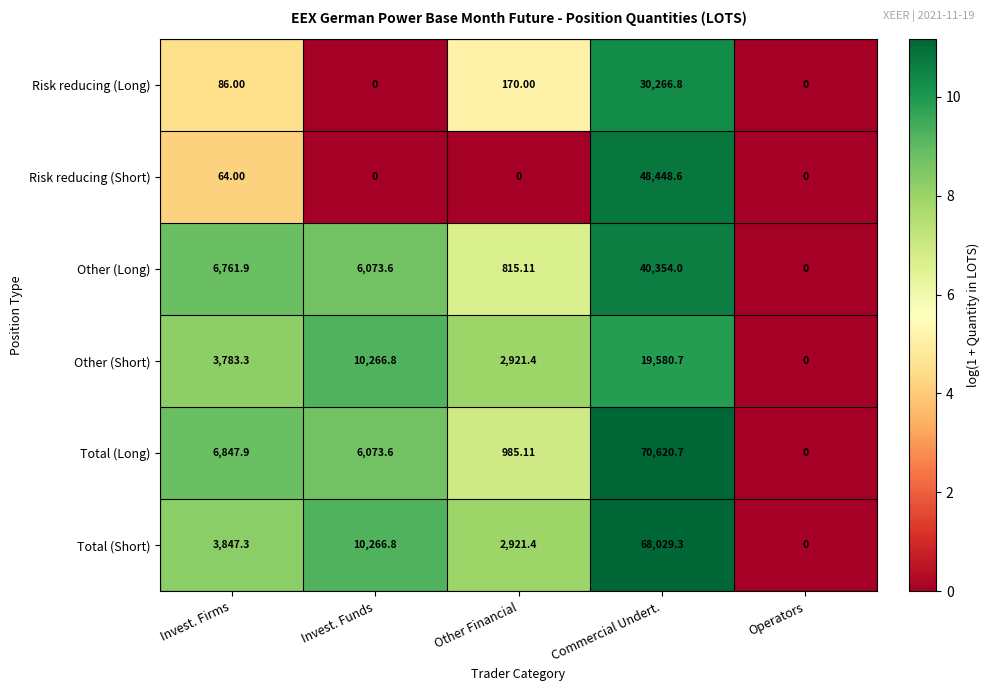

At which label does Other (Short) reach its peak?

Commercial Undert.